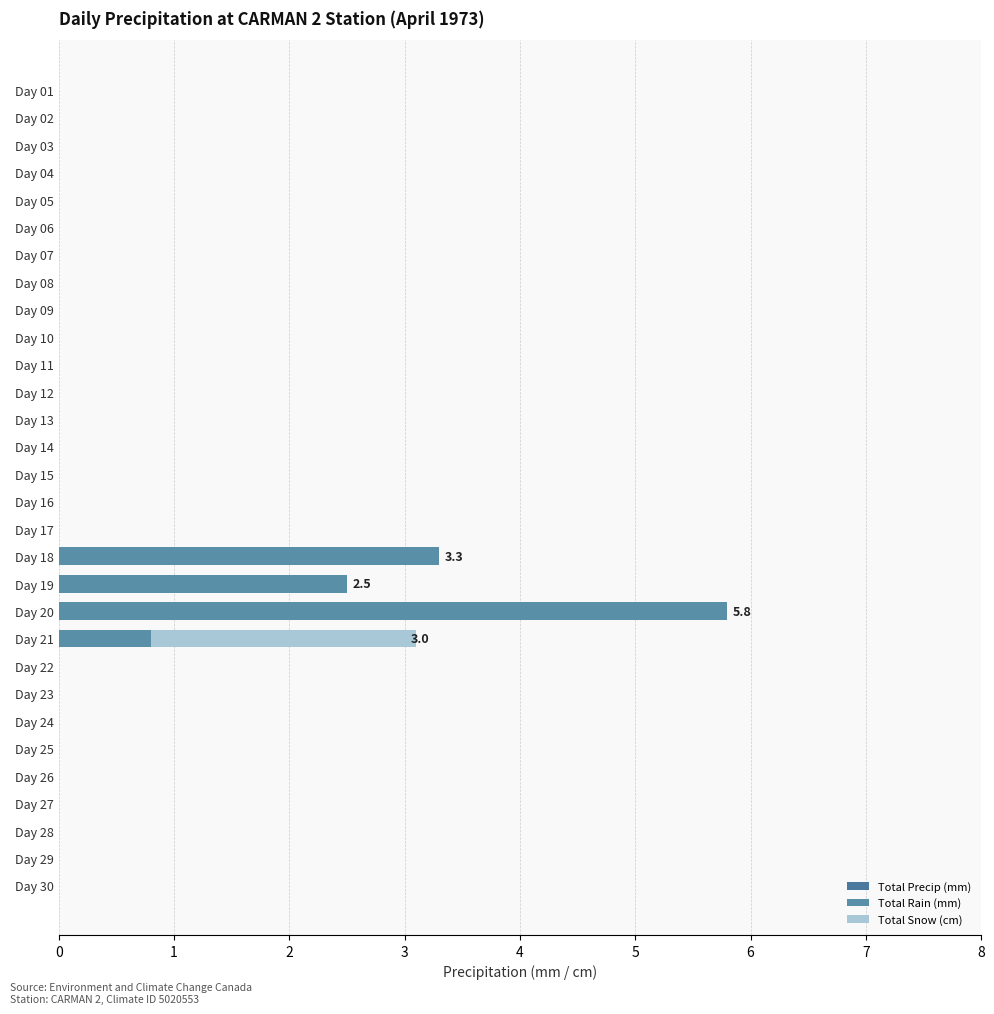

Which series has the largest range (max minus min)?

Total Precip (mm)